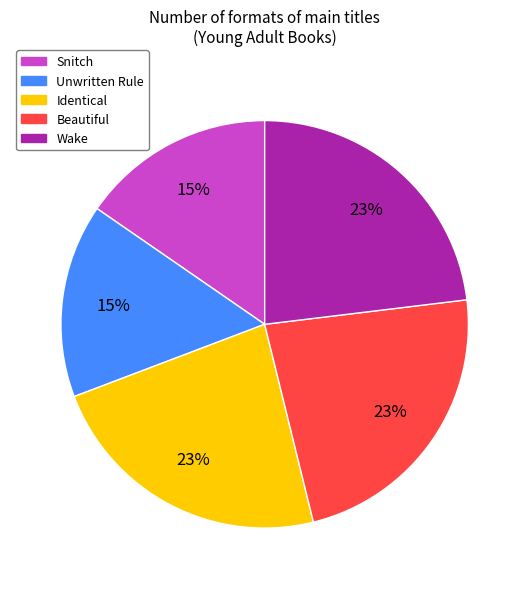

To the nearest percent, what percentage of the pie is Beautiful?

23%